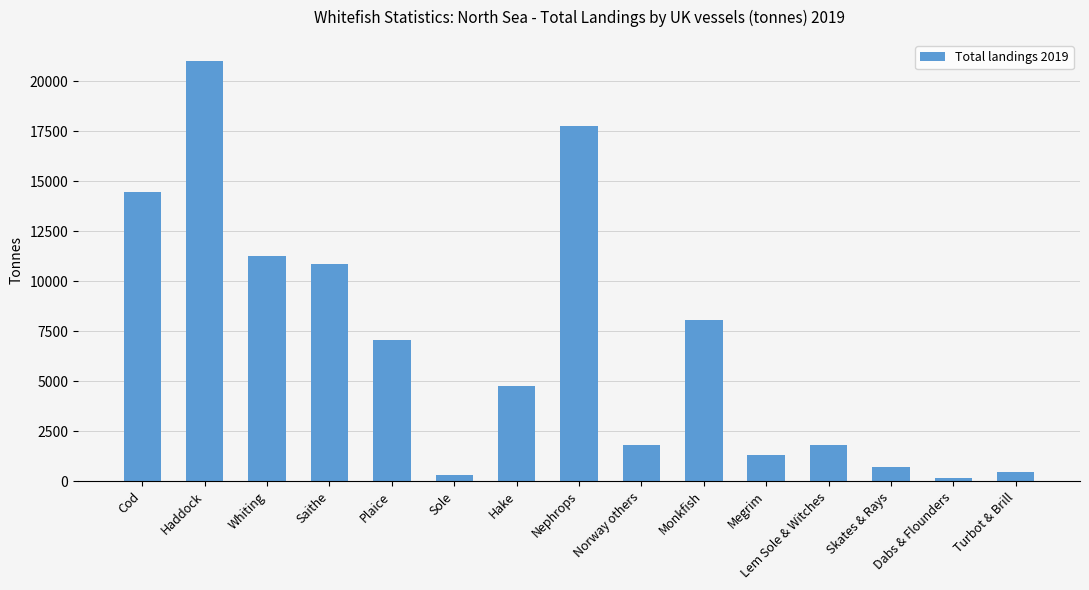

What value does the data have at Nephrops?

17741.4